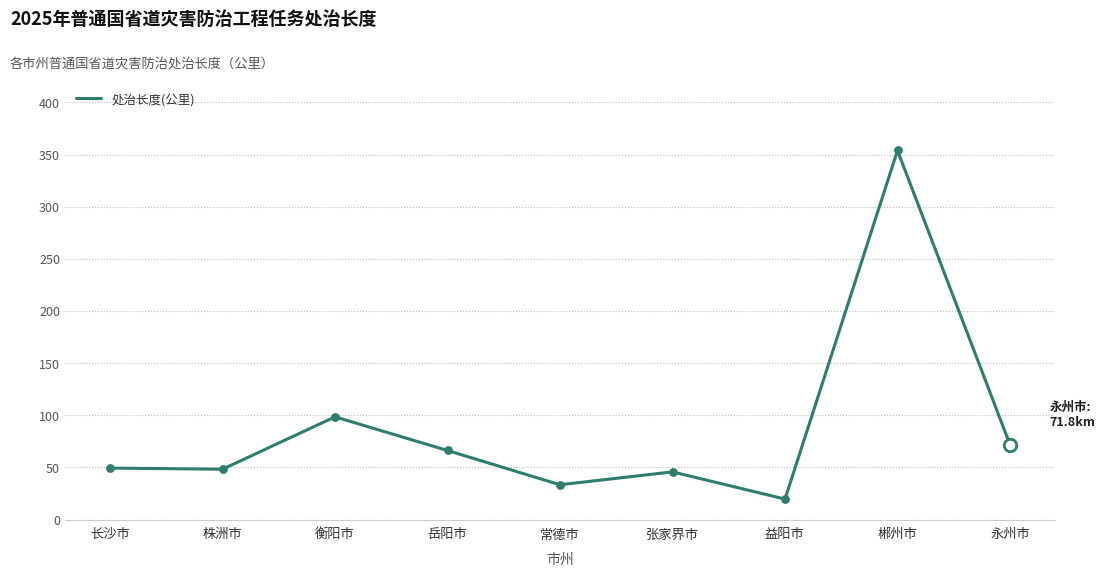

Which has a higher value, 张家界市 or 郴州市?

郴州市